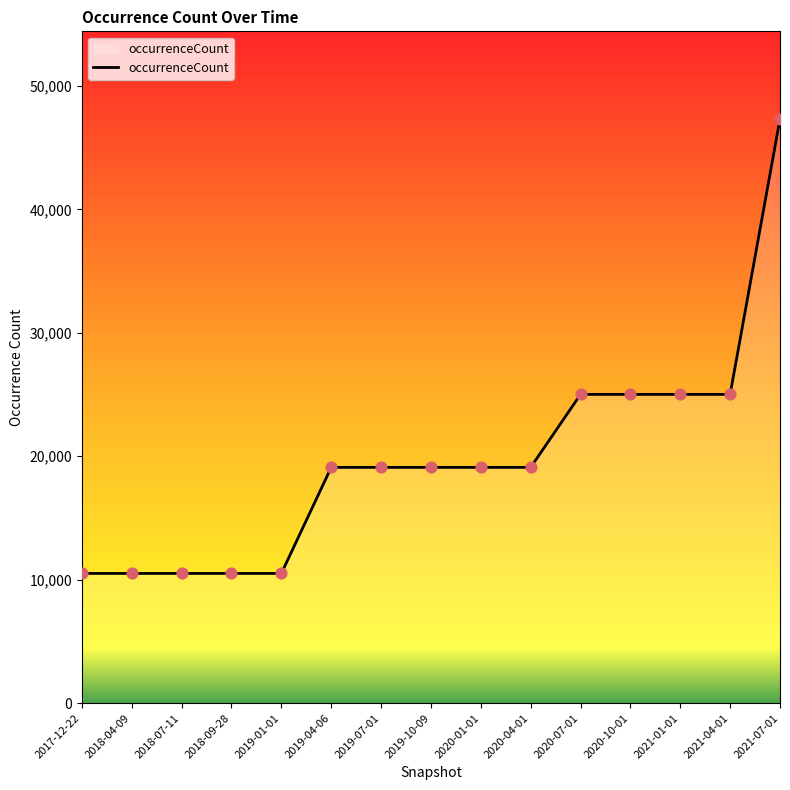

What is the ratio of the value at 2018-04-09 to the value at 2019-01-01?

1.0